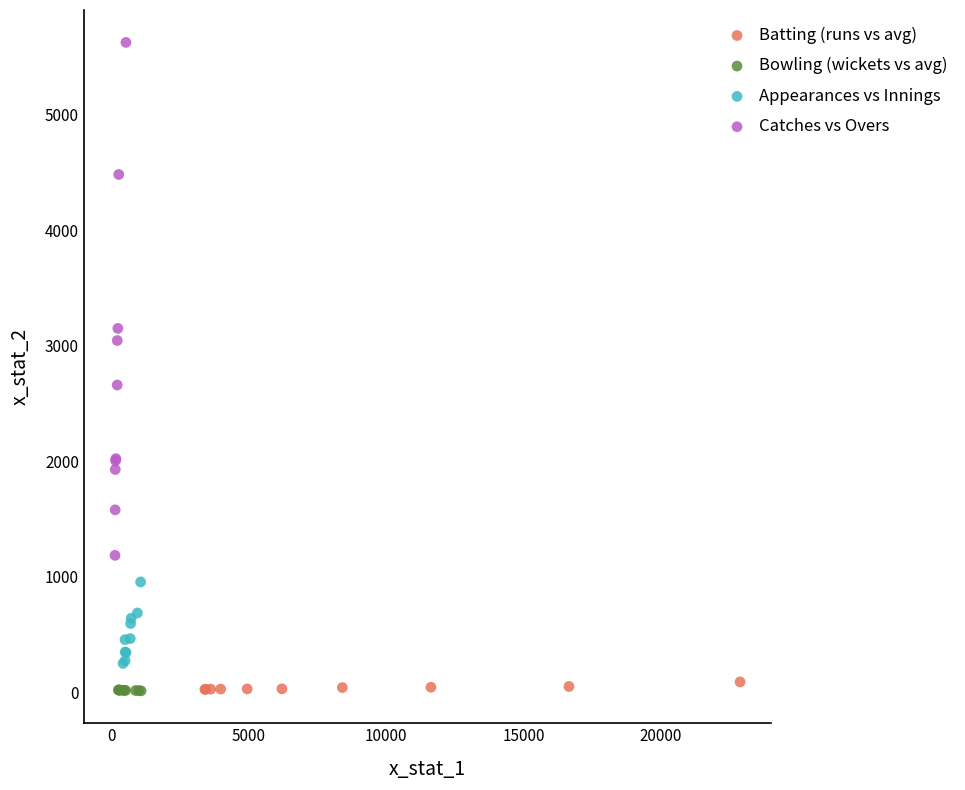

Which series has the widest spread of Y values?

Catches vs Overs